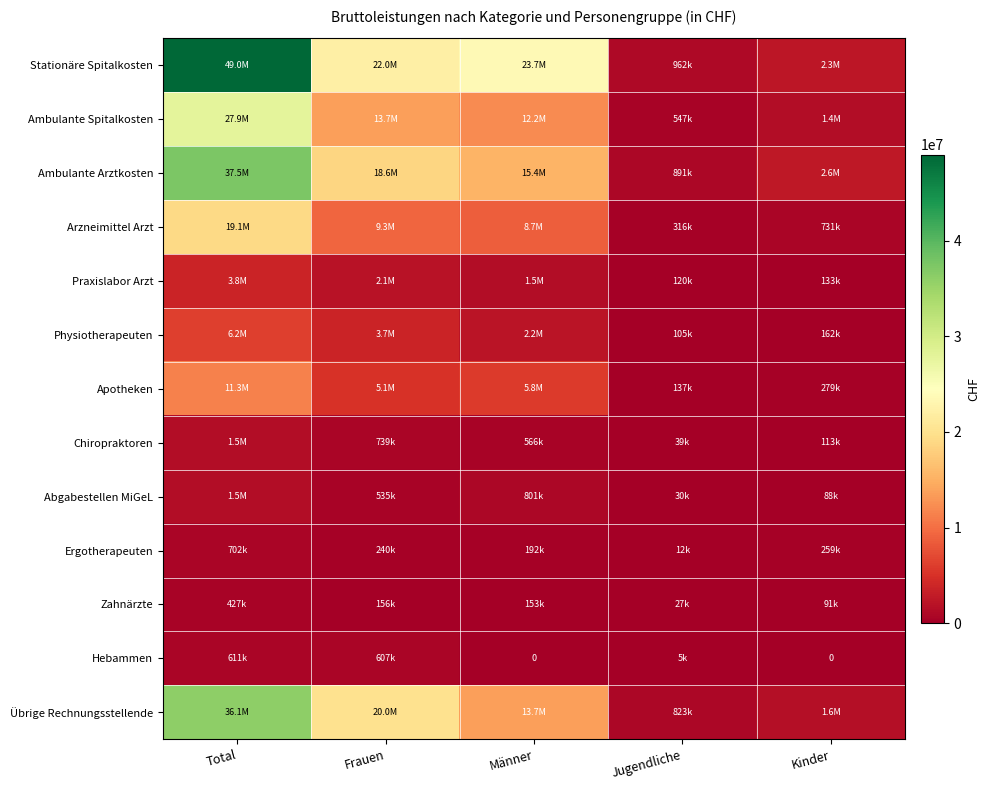

List the labels in order of Arzneimittel Arzt value, largest first.

Total, Frauen, Männer, Kinder, Jugendliche